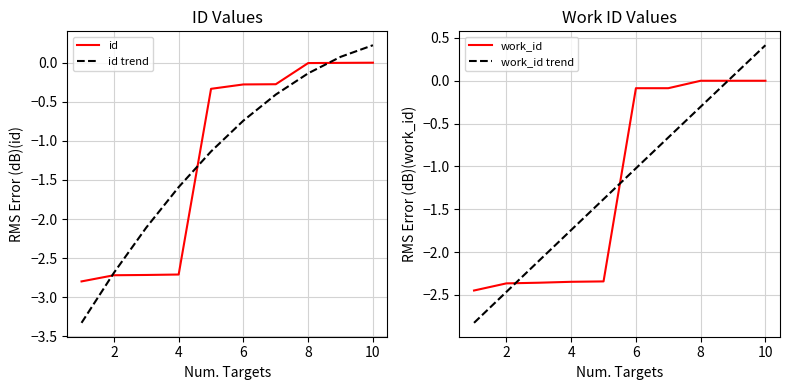

What is the lowest value of the id trend series?

-3.3